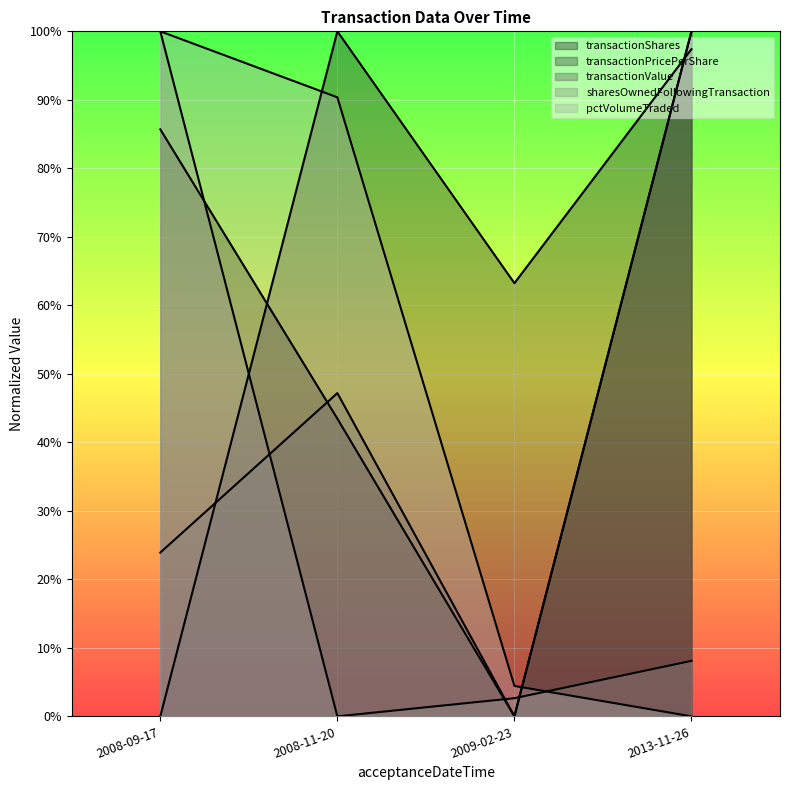

List the series in order of their overall mean, highest first.

transactionPricePerShare, transactionShares, pctVolumeTraded, transactionValue, sharesOwnedFollowingTransaction